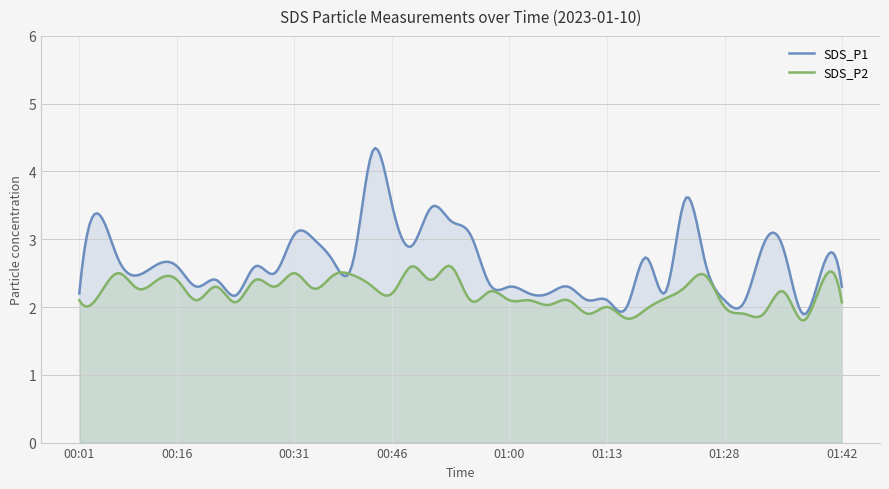

At how many categories does at least one series exceed 2?

38